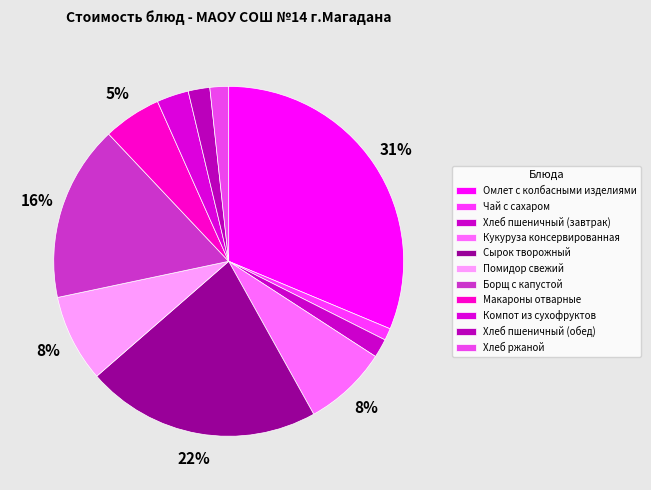

What percentage is the Кукуруза консервированная slice, to the nearest percent?

8%